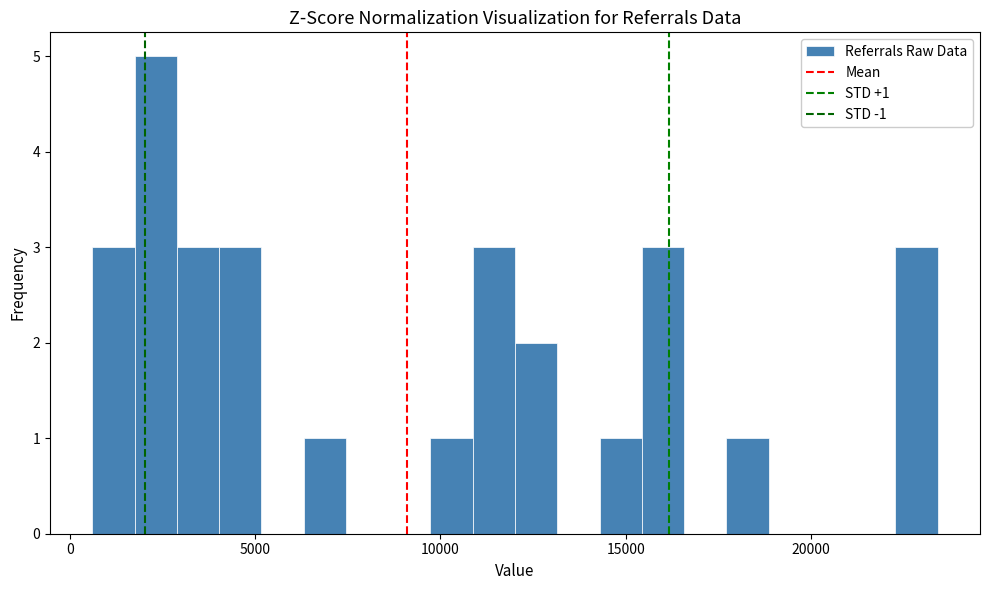

Read against the x-axis, roughly where is the centre of the tallest bar?

2500